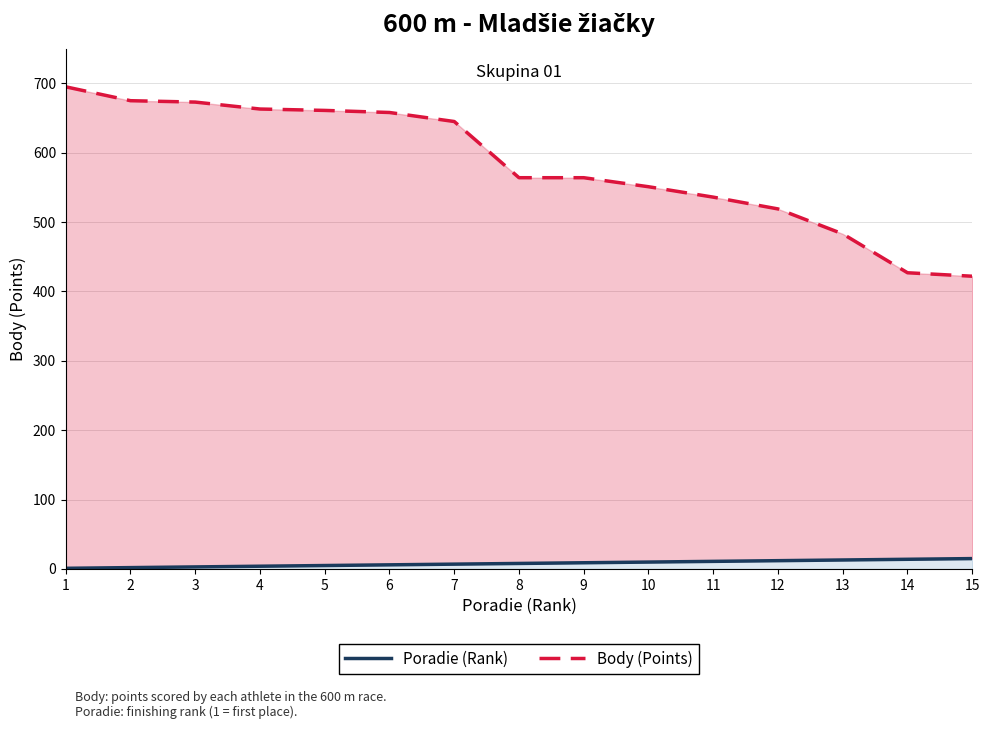

Which series has the largest range (max minus min)?

Body (Points)